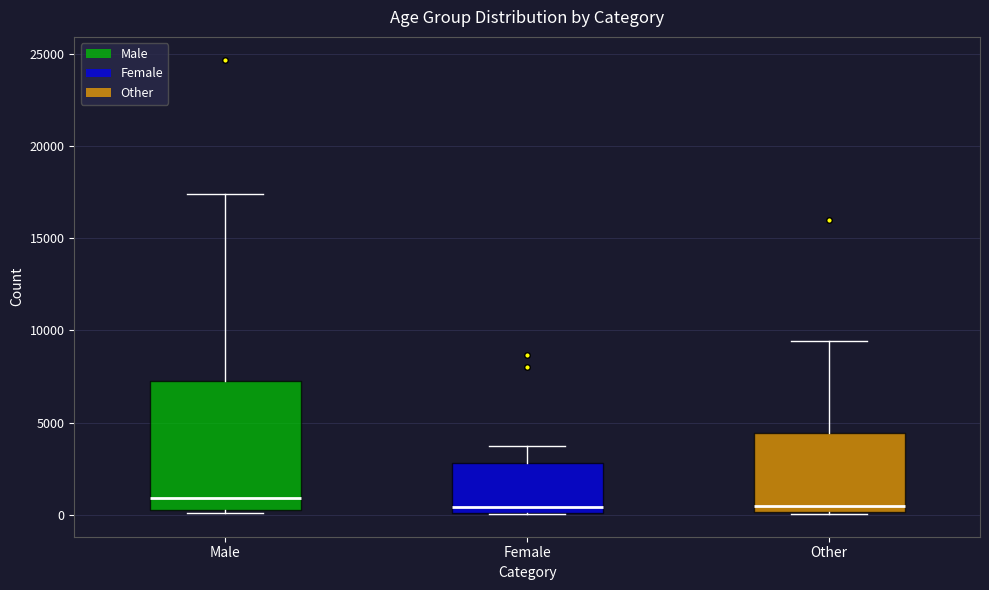

Which box is the tallest, from its lower edge to its upper edge?

Male